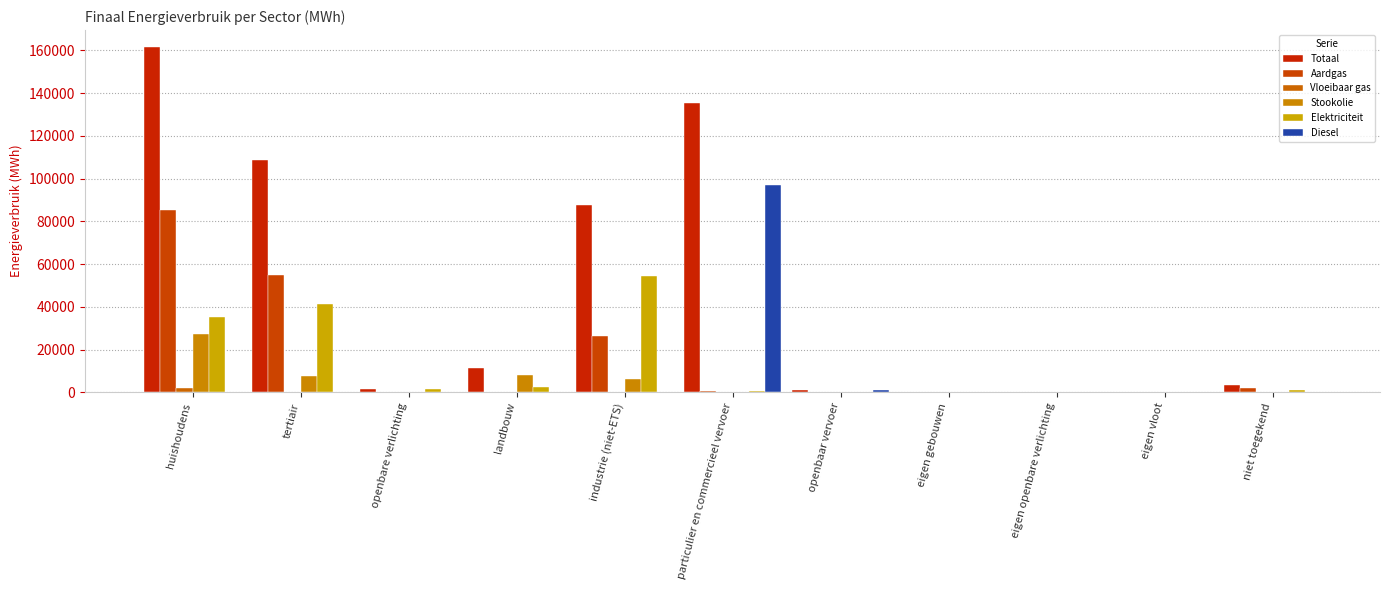

What is the label of the 3rd bar from the left?

openbare verlichting